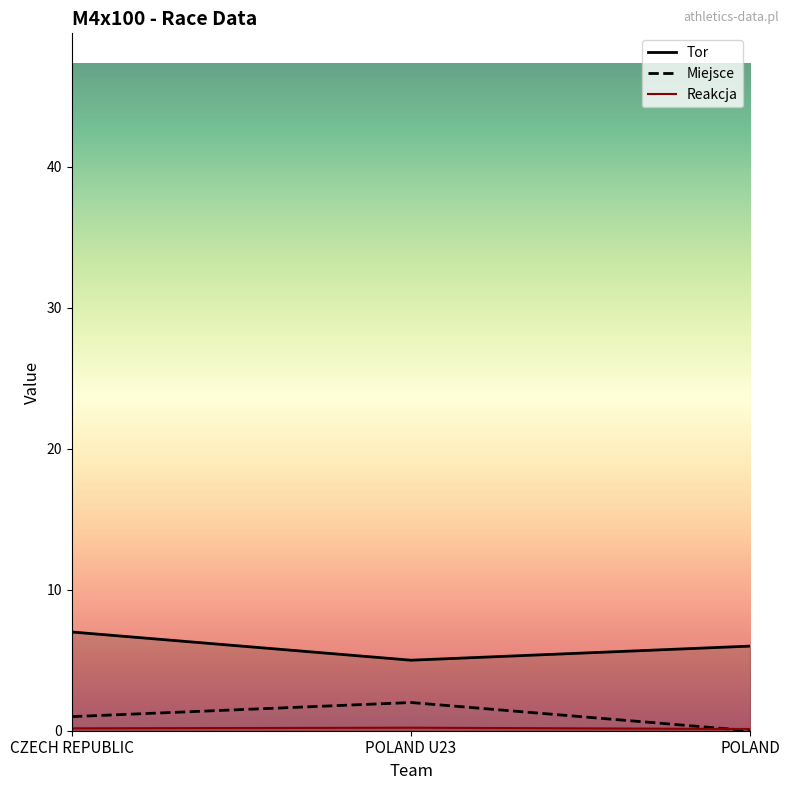

The Tor series shows 6.0 at POLAND. True or false?

True